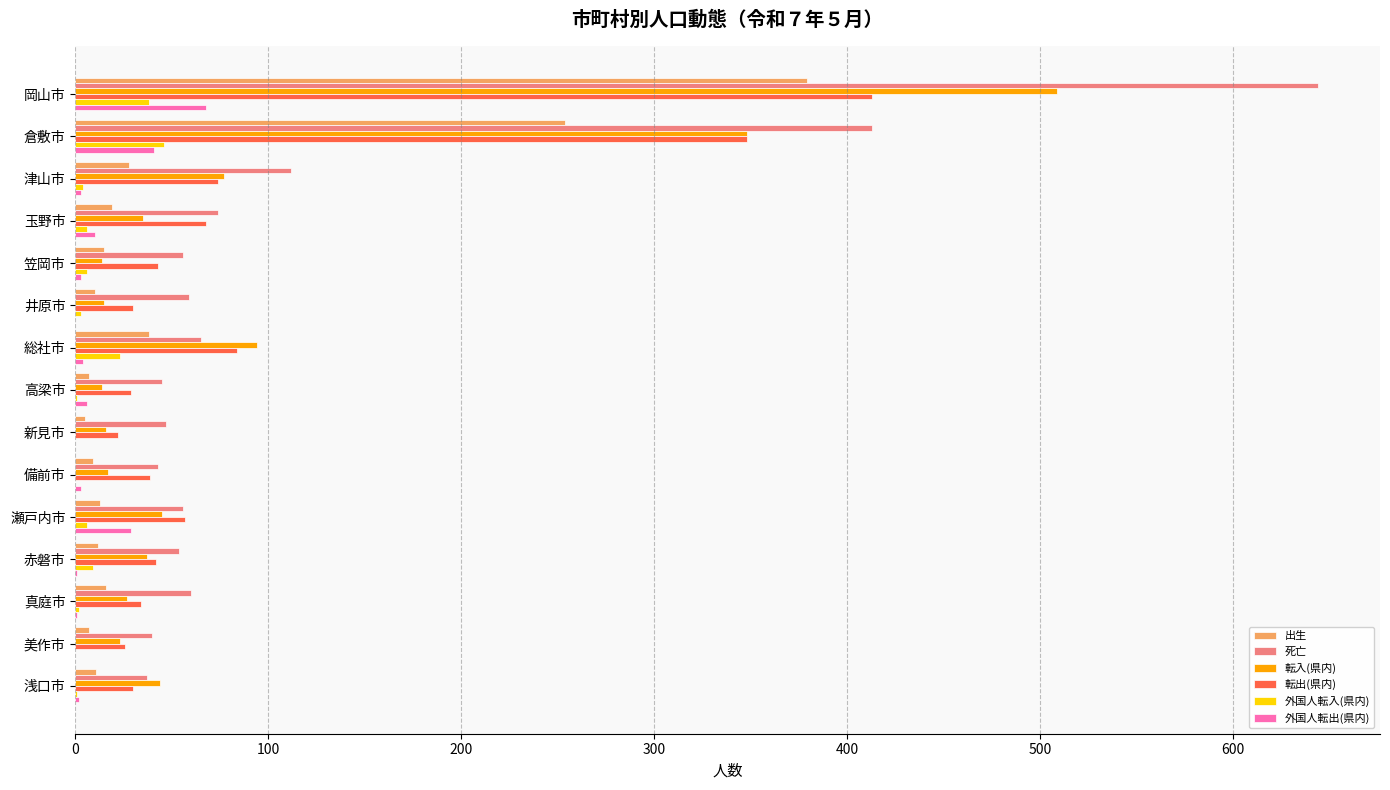

At which category is the sum across all series the highest?

岡山市